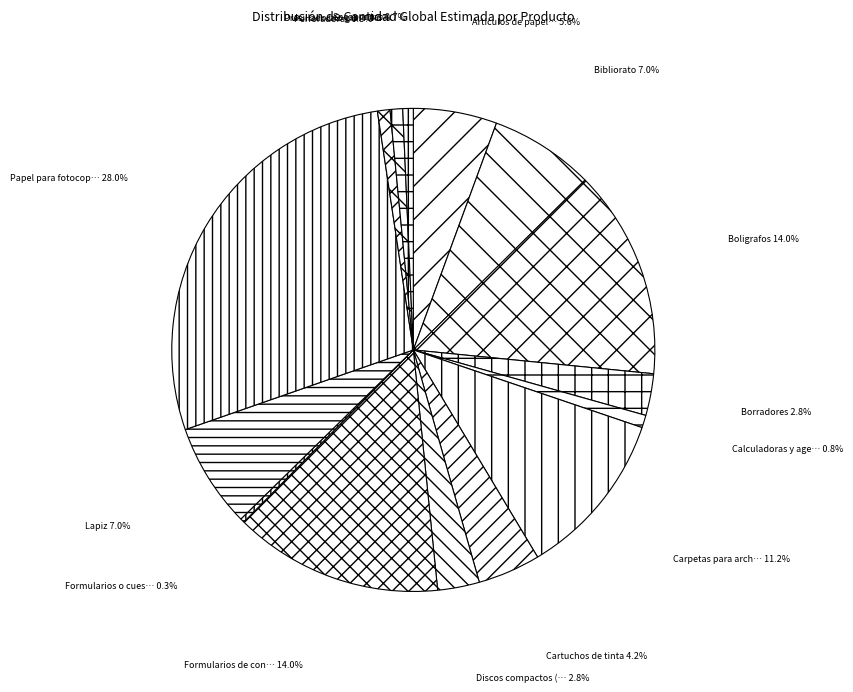

Is there a majority slice in this chart?

No